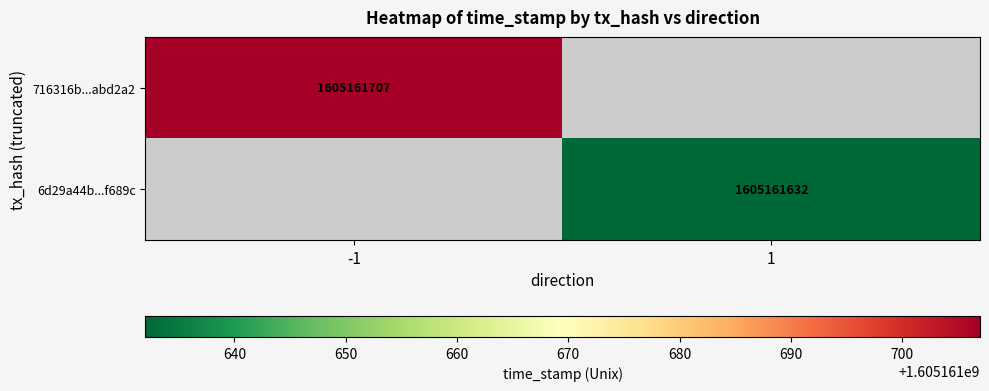

At which label is 6d29a44b9396b54314fc075ab26b01a2a3f689c closest to 802580816?

-1